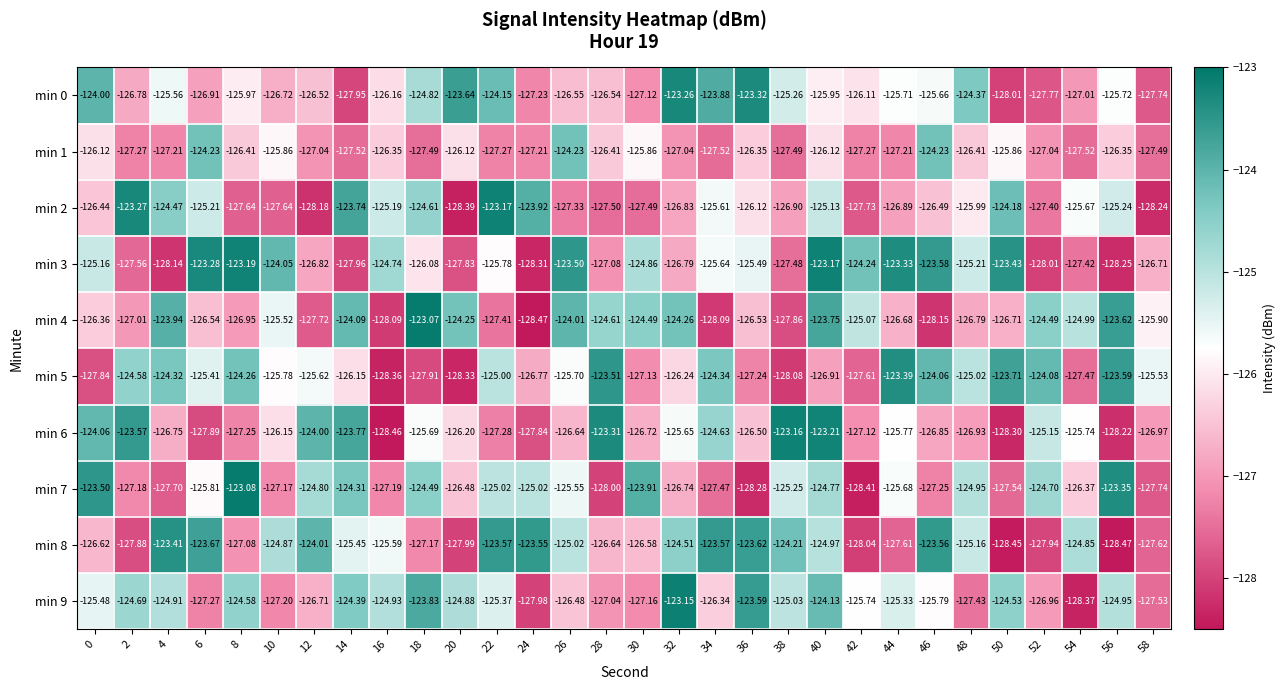

What is the total value across all series at 36?

-1257.0